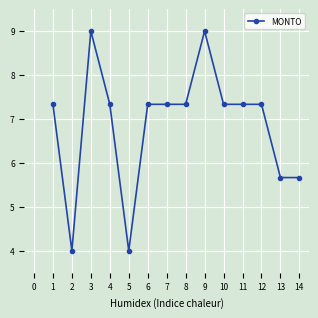

What is the greatest value displayed?

9.0